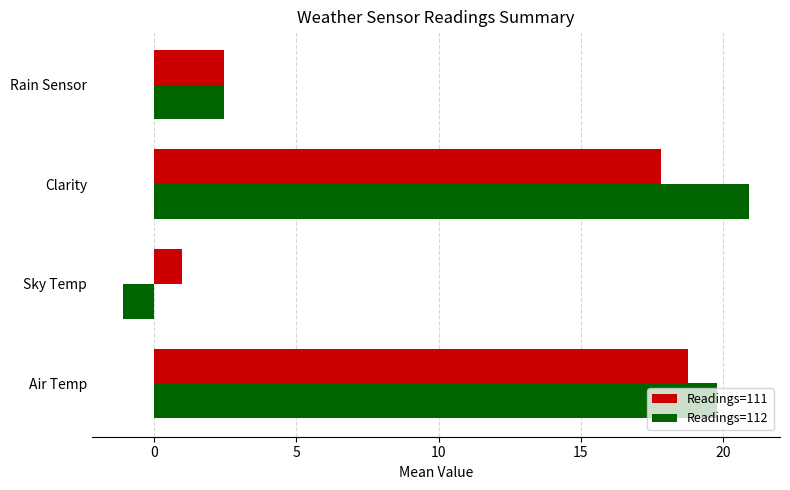

What is the highest value of the Readings=111 series?

18.8